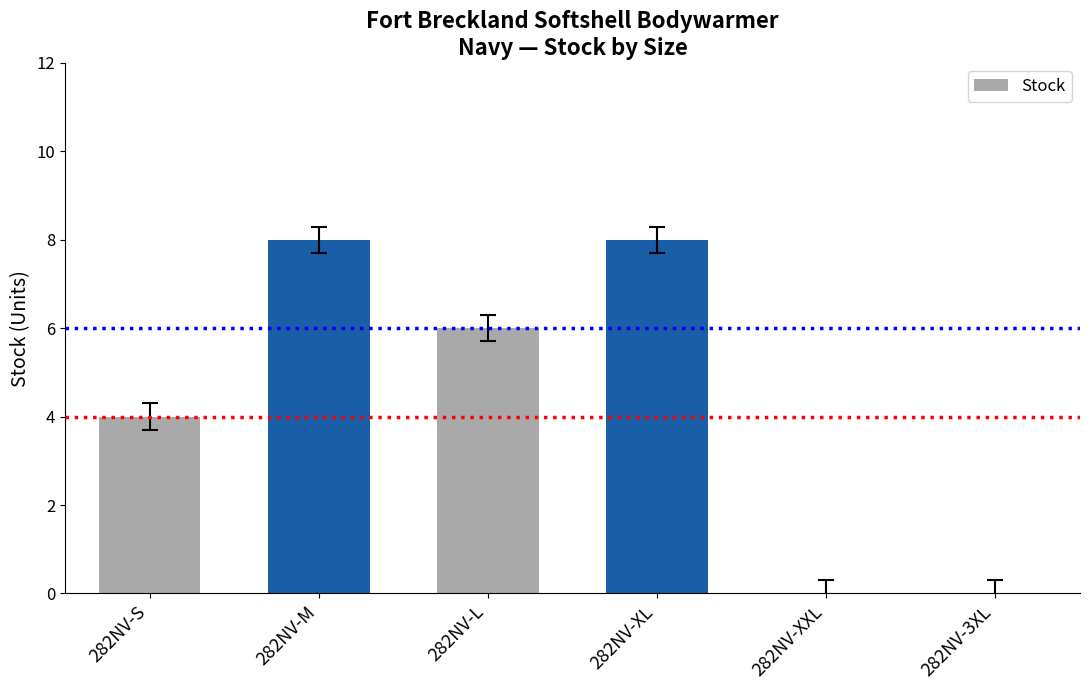

What is the greatest value displayed?

8